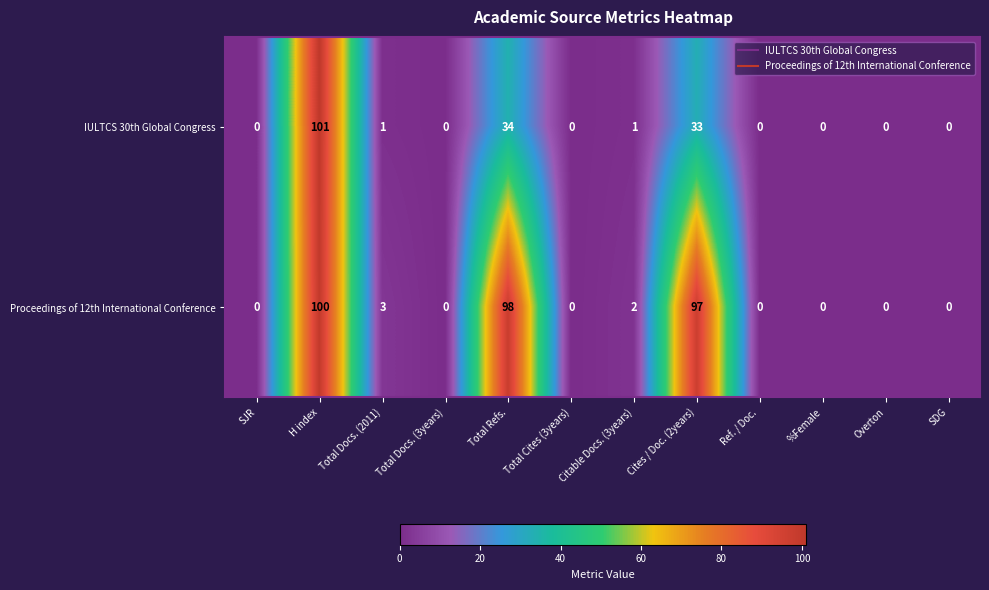

What is the difference between the highest and lowest values at Citable Docs. (3years)?

1